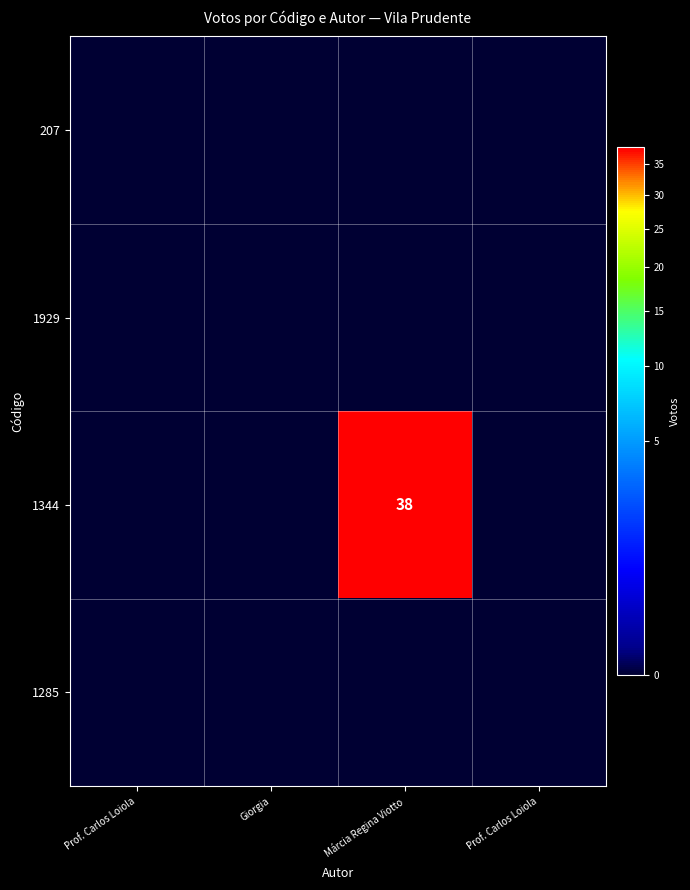

List the series in order of their peak value, highest first.

1344, 207, 1929, 1285